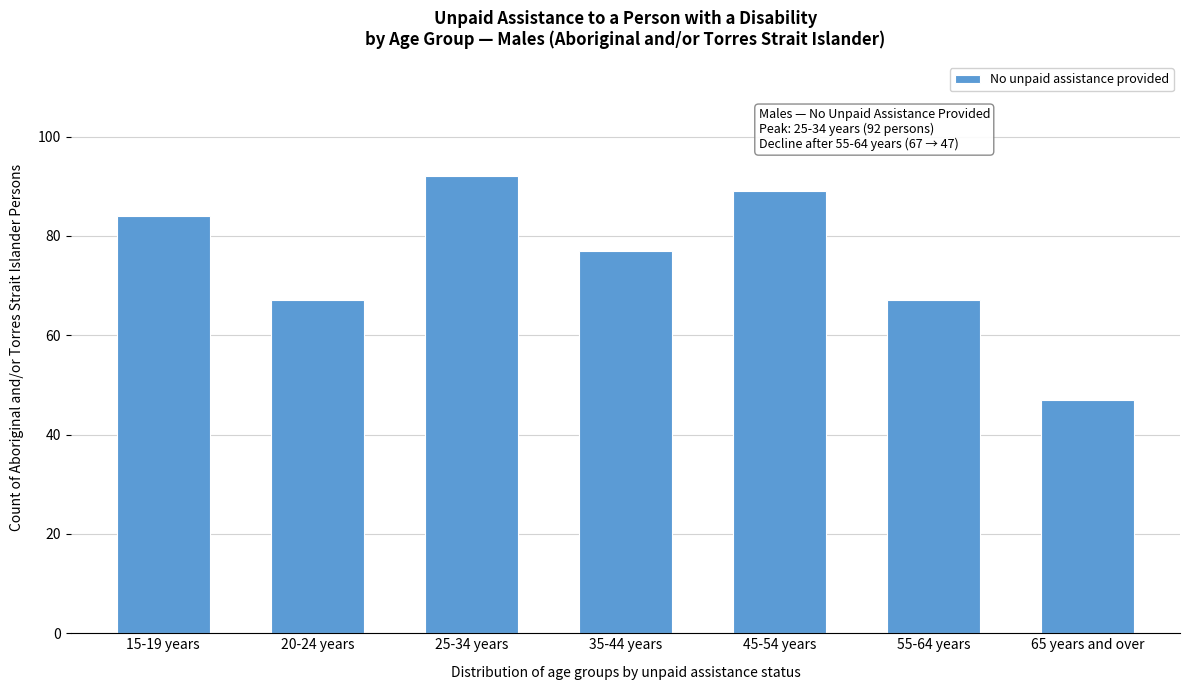

Reading left to right, what are all the values shown in this chart?

15-19 years=84	20-24 years=67	25-34 years=92	35-44 years=77	45-54 years=89	55-64 years=67	65 years and over=47